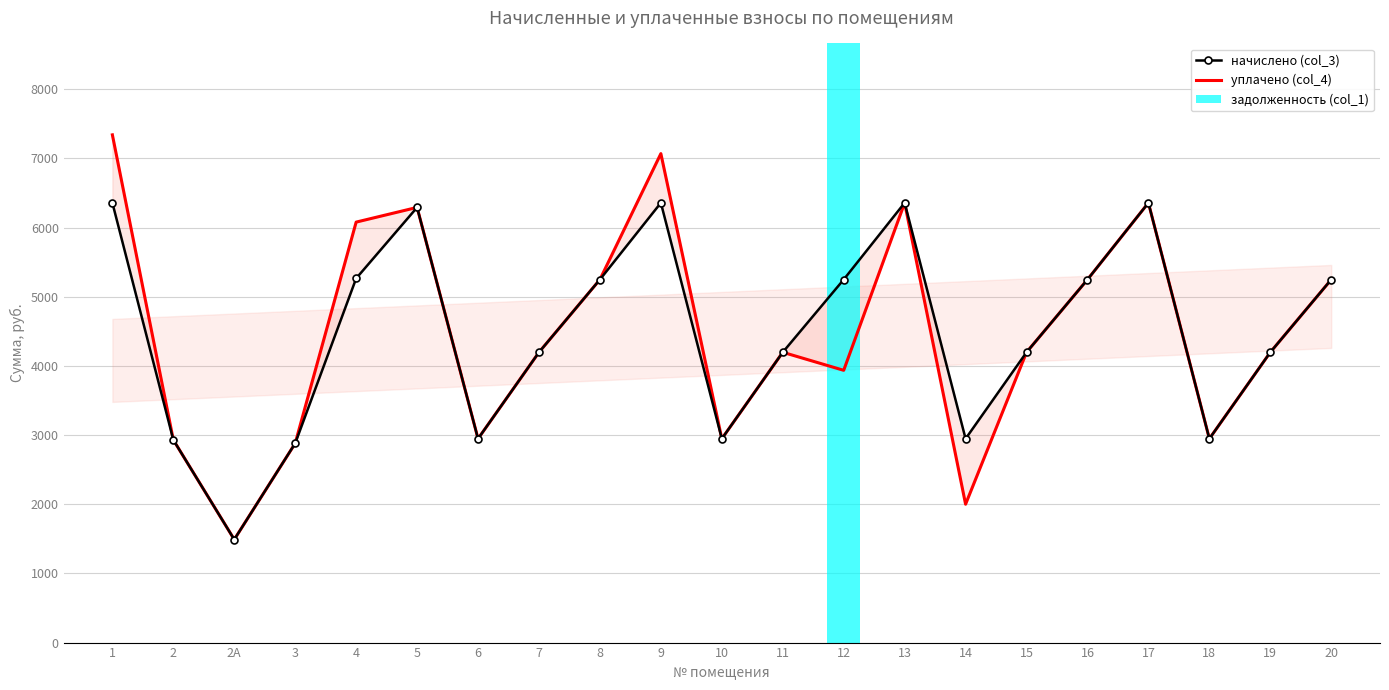

Between 6 and 16, which is larger?

16